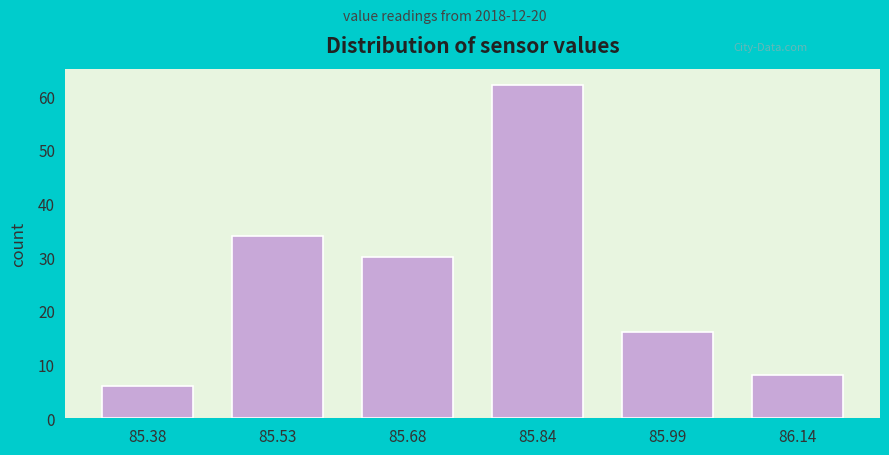

Reading left to right, extract all data points from this chart.

6	34	30	62	16	8